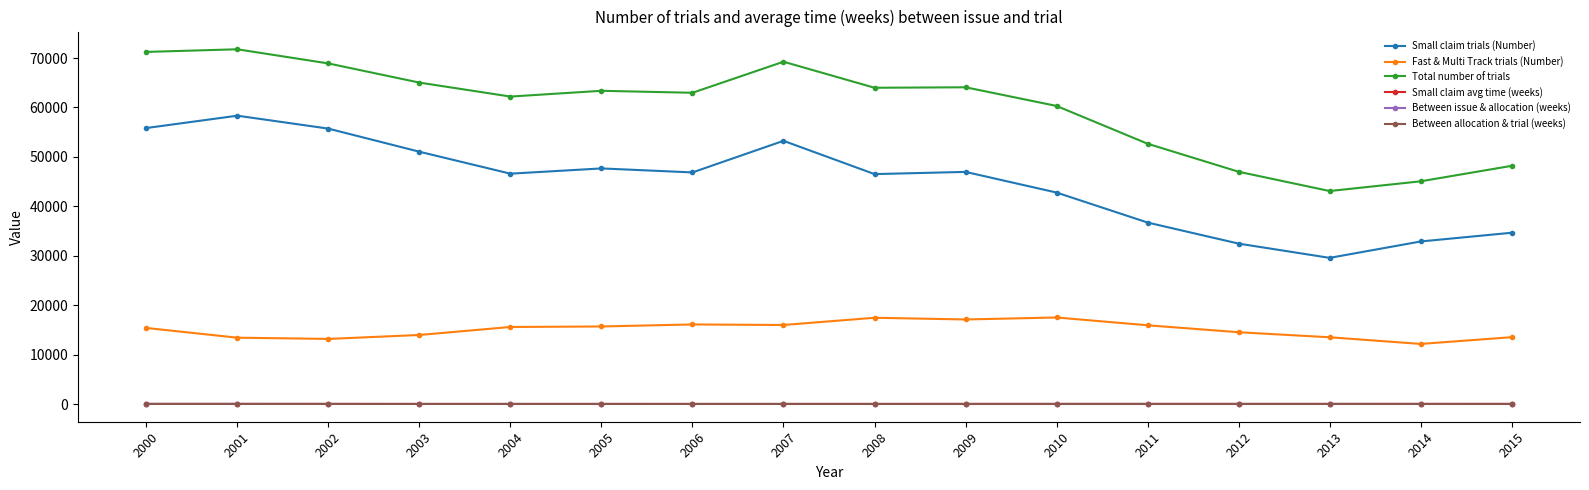

What are all the series names shown in the legend?

Small claim trials (Number), Fast & Multi Track trials (Number), Total number of trials, Small claim avg time (weeks), Between issue & allocation (weeks), Between allocation & trial (weeks)